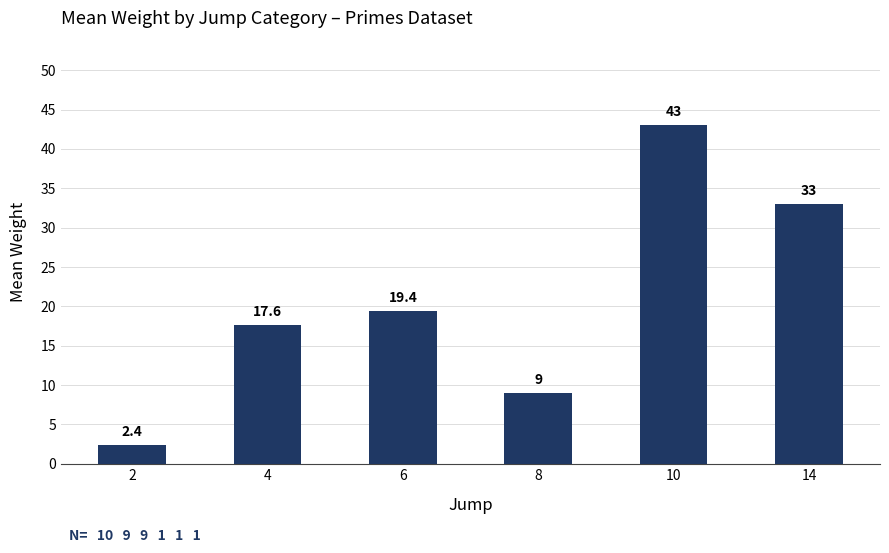

What is the value of the 6th bar from the left?

33.0